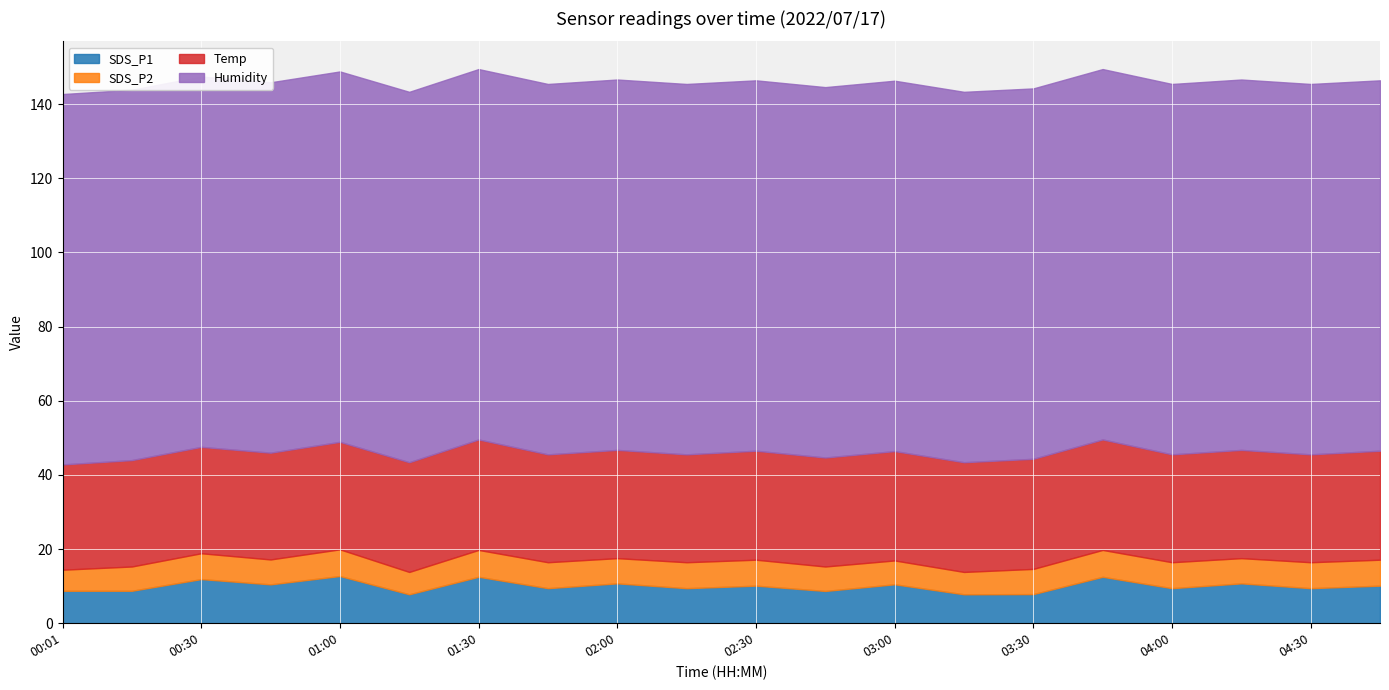

Reading right to left, what are all the values shown in this chart?

SDS_P1: 04:45=10.1	04:30=9.4	04:15=10.8	04:00=9.4	03:45=12.5	03:30=7.8	03:15=7.8	03:00=10.5	02:45=8.7	02:30=10.1	02:15=9.4	02:00=10.8	01:45=9.4	01:30=12.5	01:15=7.8	01:00=12.7	00:45=10.5	00:30=11.9	00:15=8.8	00:01=8.8
SDS_P2: 04:45=7.0	04:30=7.0	04:15=6.8	04:00=7.0	03:45=7.2	03:30=6.8	03:15=6.0	03:00=6.4	02:45=6.6	02:30=7.0	02:15=7.0	02:00=6.8	01:45=7.0	01:30=7.2	01:15=6.0	01:00=7.2	00:45=6.7	00:30=7.0	00:15=6.5	00:01=5.7
Temp: 04:45=29.4	04:30=29.1	04:15=29.2	04:00=29.1	03:45=29.8	03:30=29.7	03:15=29.6	03:00=29.5	02:45=29.4	02:30=29.4	02:15=29.1	02:00=29.2	01:45=29.1	01:30=29.8	01:15=29.6	01:00=29.0	00:45=28.8	00:30=28.7	00:15=28.7	00:01=28.4
Humidity: 04:45=99.9	04:30=99.9	04:15=99.9	04:00=99.9	03:45=99.9	03:30=99.9	03:15=99.9	03:00=99.9	02:45=99.9	02:30=99.9	02:15=99.9	02:00=99.9	01:45=99.9	01:30=99.9	01:15=99.9	01:00=99.9	00:45=99.9	00:30=99.9	00:15=99.9	00:01=99.9